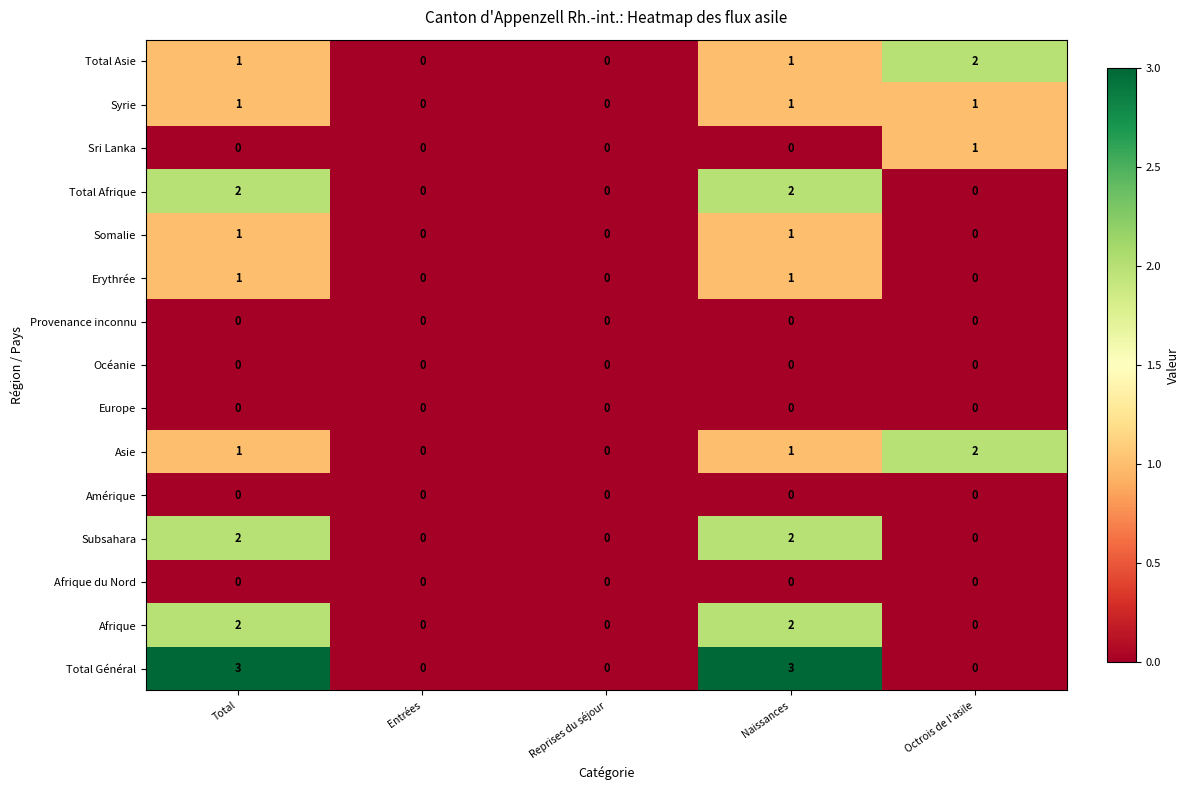

Which series has the largest total across all categories?

Total Général